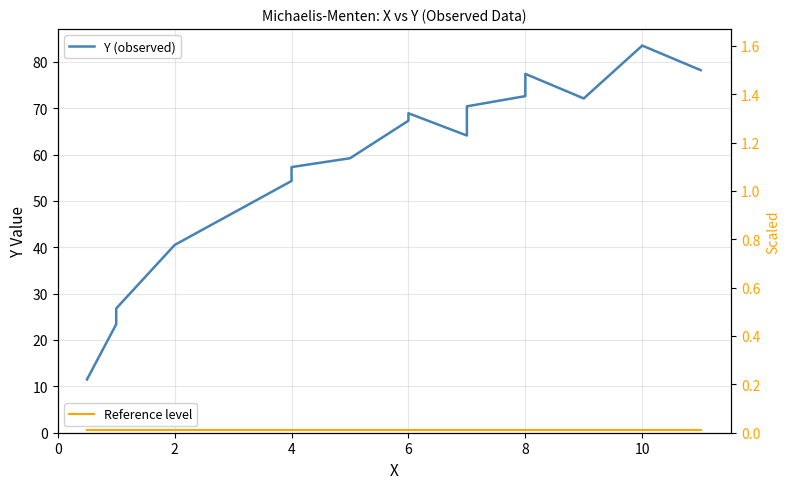

Between 0 and 12, which series saw the biggest shift?

Y (observed)